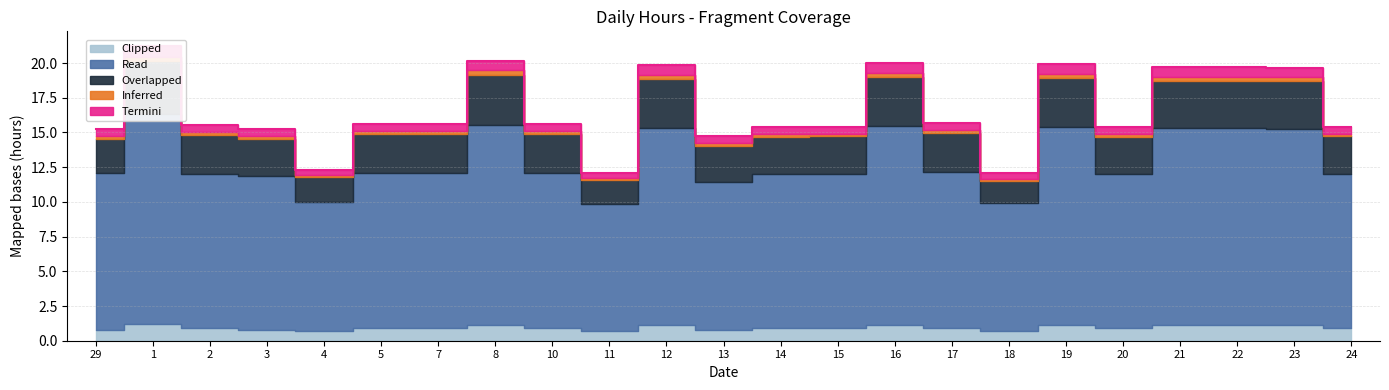

What are all the series names shown in the legend?

Read, Overlapped, Termini, Inferred, Clipped